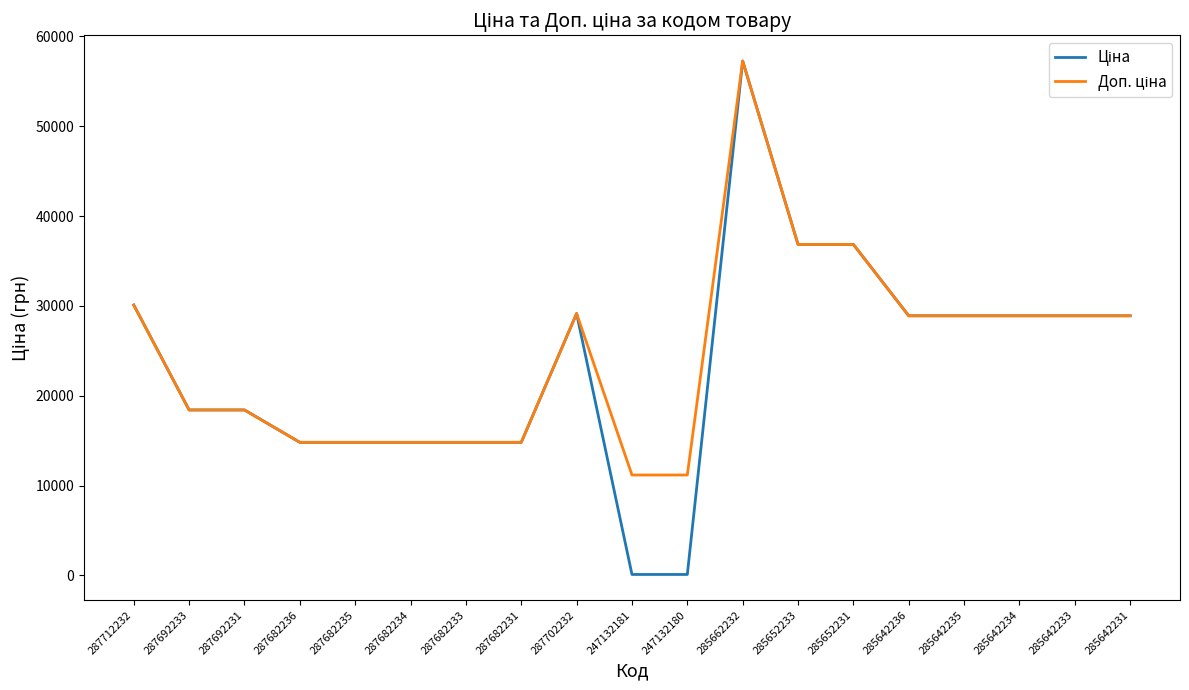

What is the total value across all series at 287682233?

29635.2